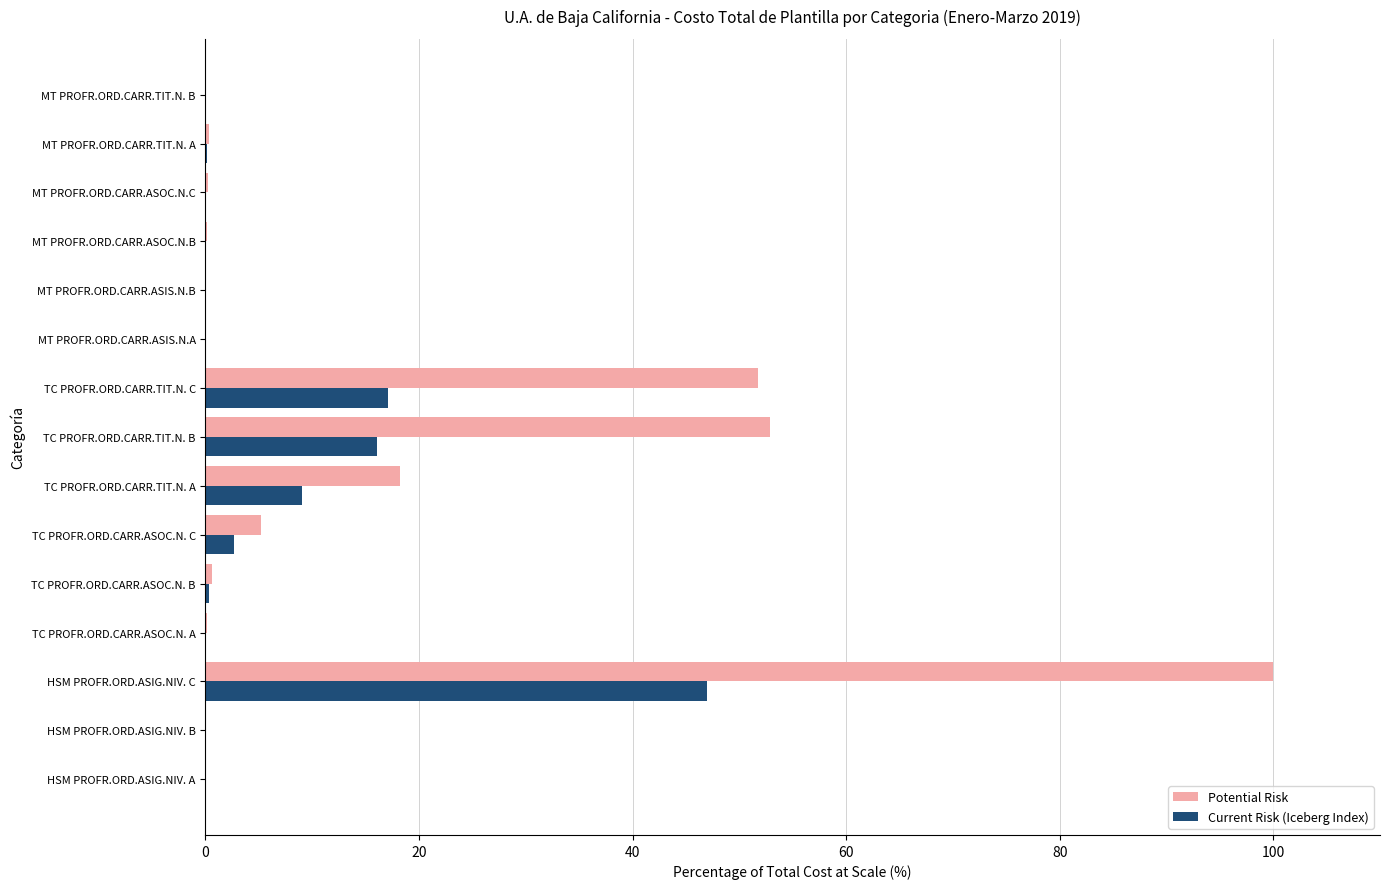

What are all the series names shown in the legend?

Potential Risk, Current Risk (Iceberg Index)